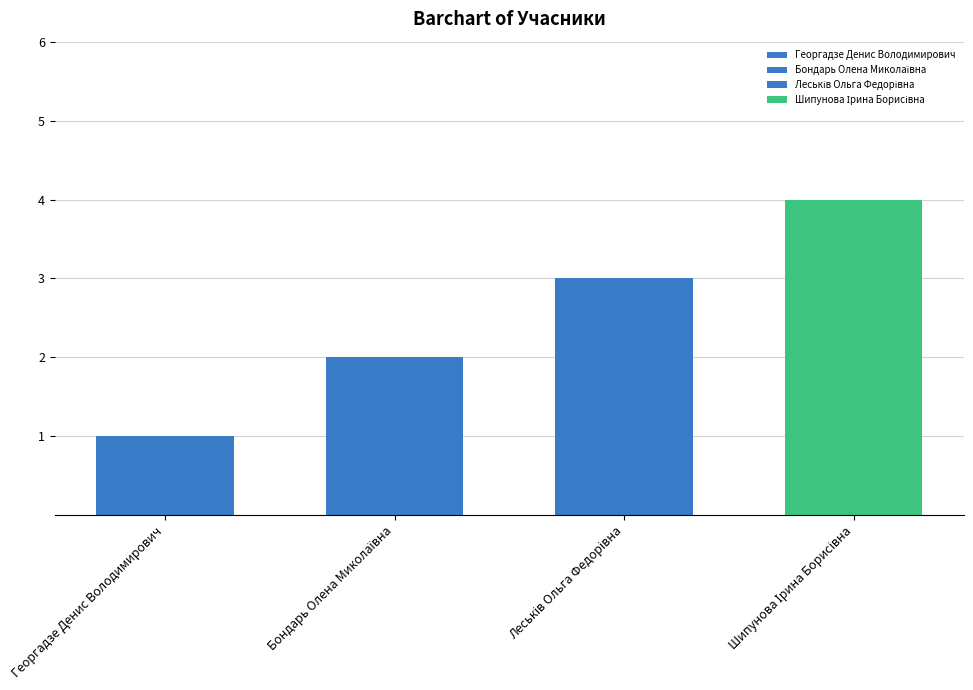

What is the difference between the second highest and minimum values?

2